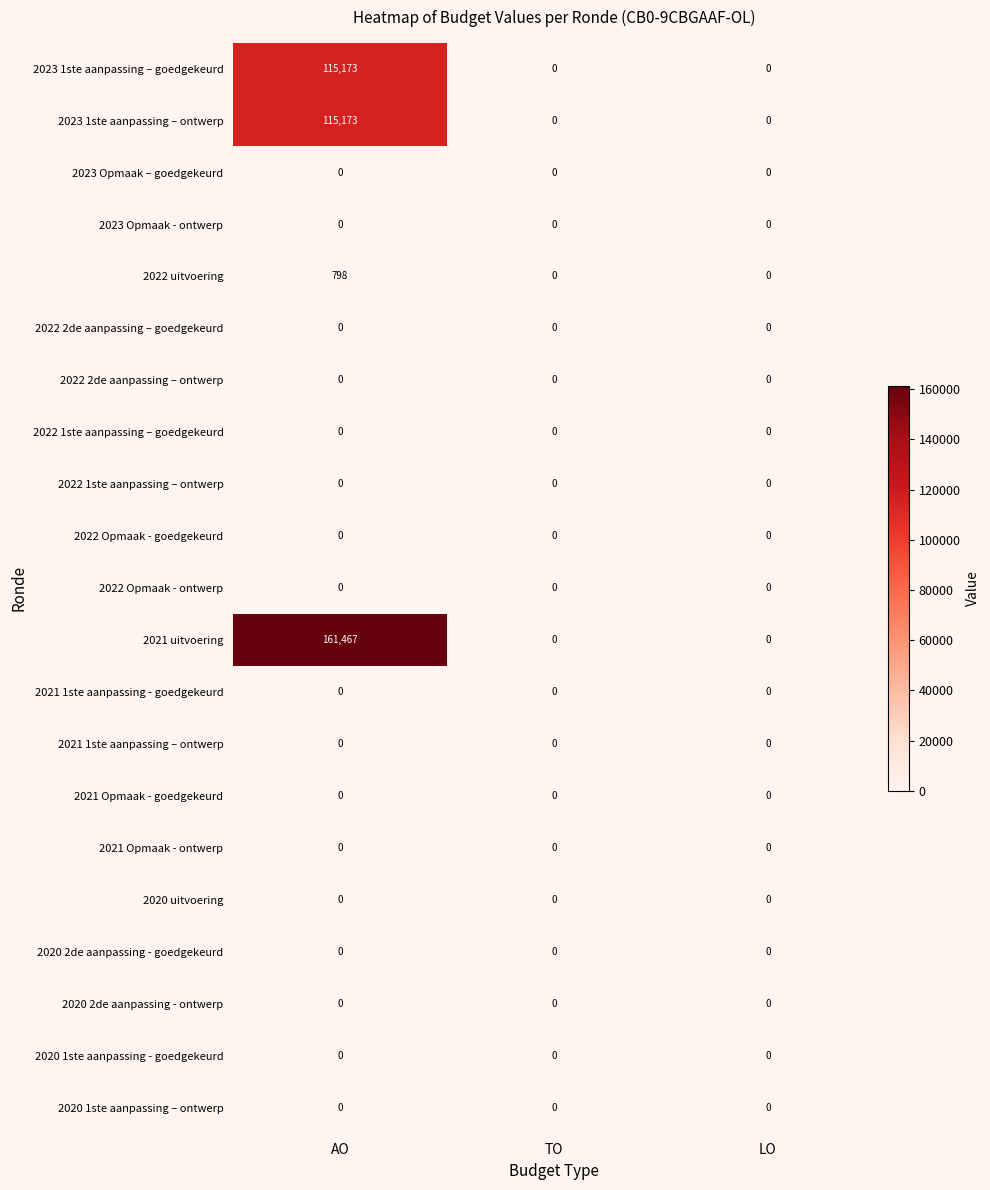

How many categories are shown in the chart?

3